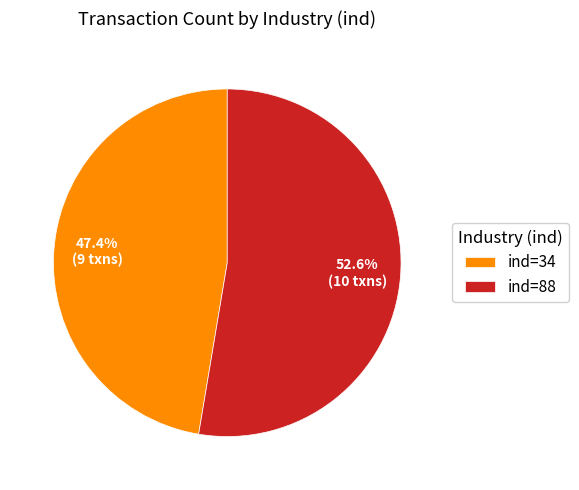

How much of the chart is everything except ind=88?

47.4%